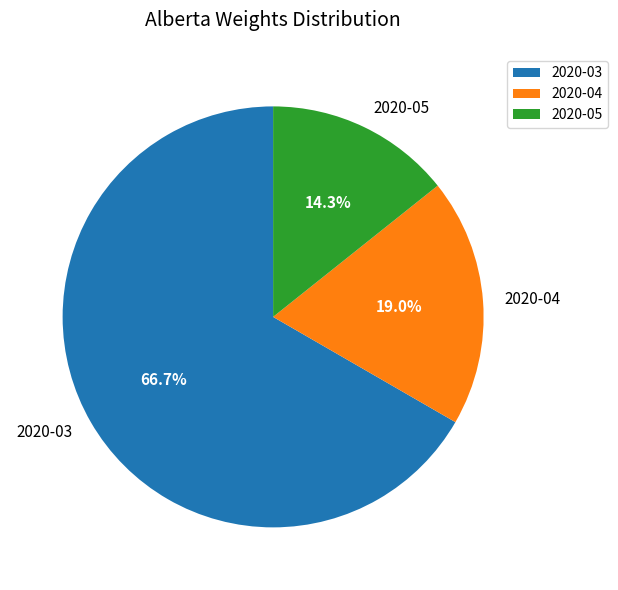

To the nearest percent, what is the difference between the 2020-05 and 2020-03 slice percentages?

52%